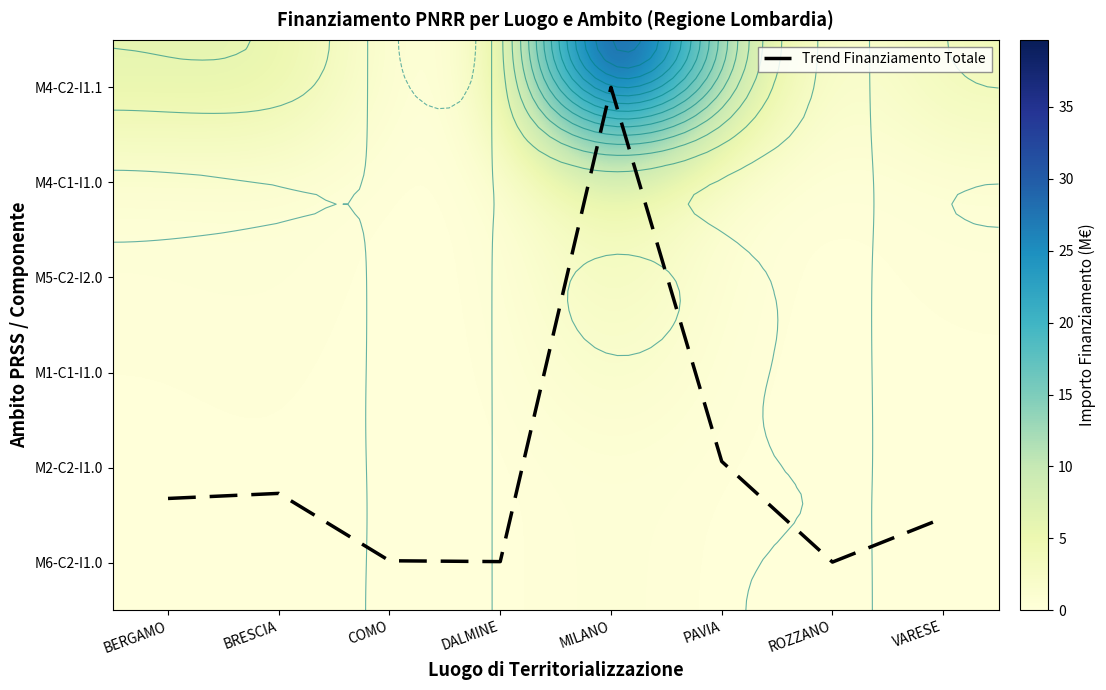

Count the number of data series in this chart.

7